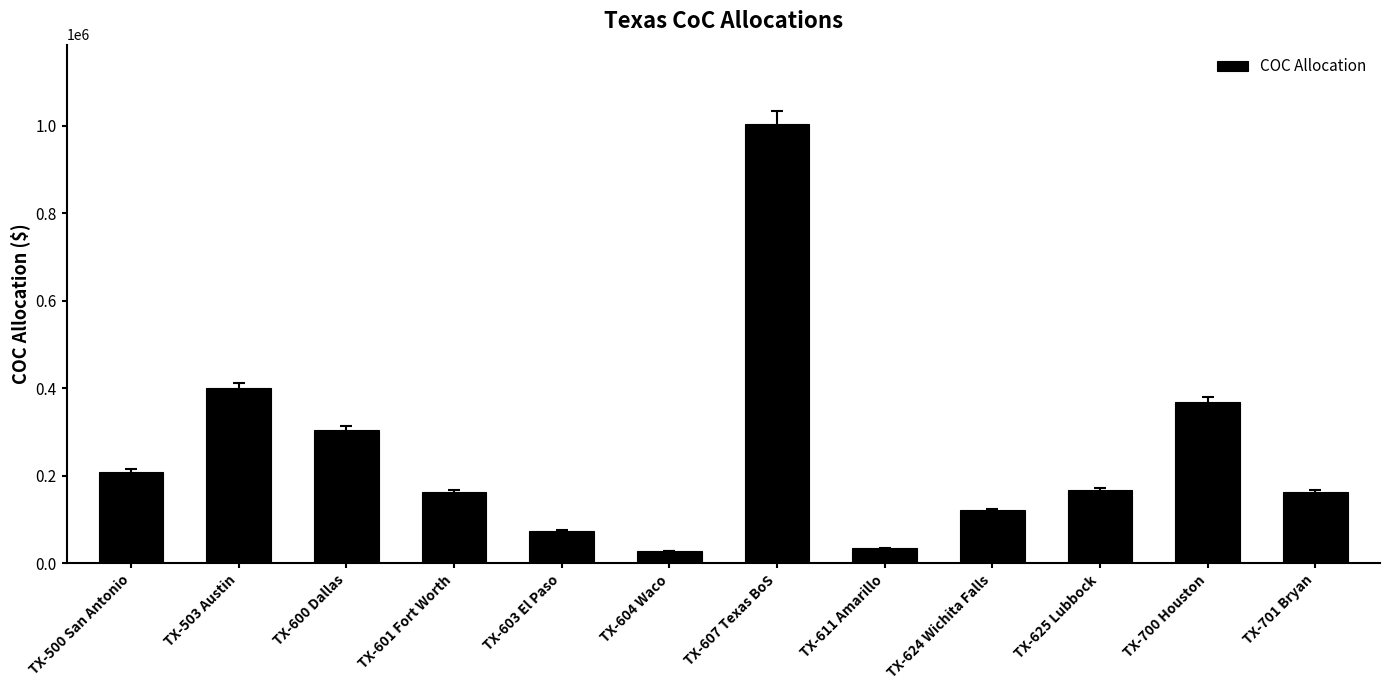

What is the average value?

253264